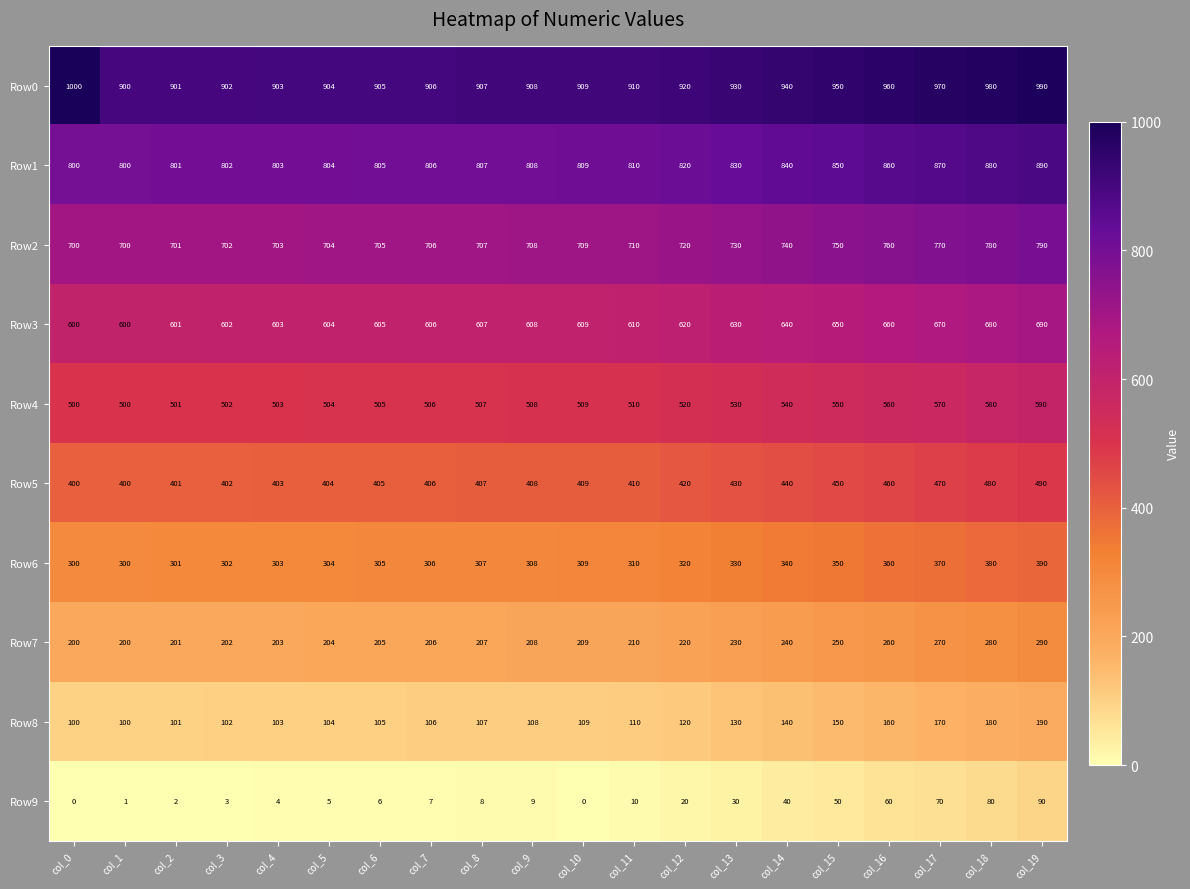

Rank the series at col_15 from lowest to highest value.

Row9, Row8, Row7, Row6, Row5, Row4, Row3, Row2, Row1, Row0